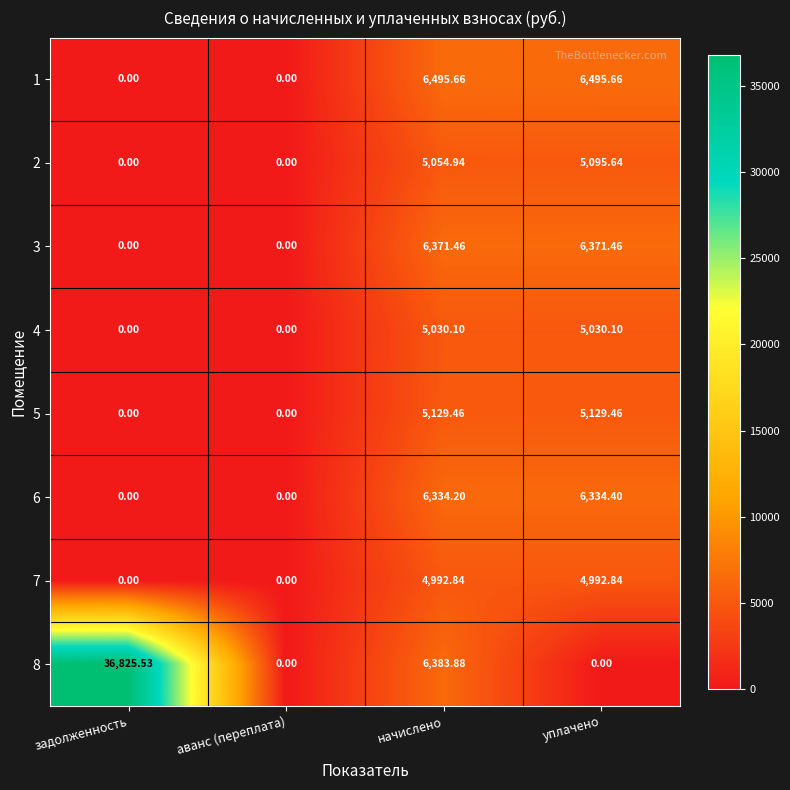

Where does the 7 series first go above 4992?

начислено